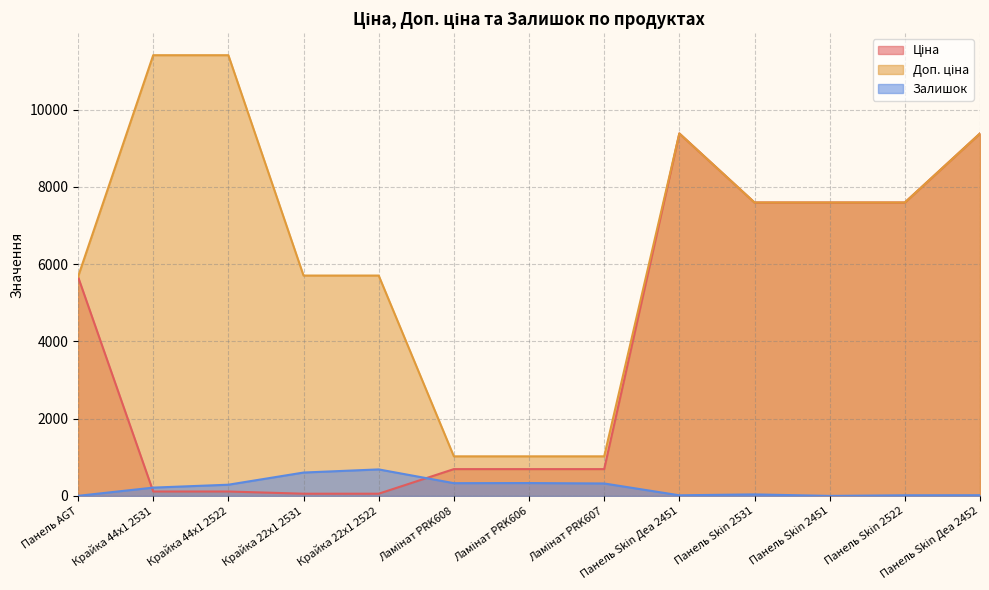

Is the value of Залишок at Крайка 44x1 2522 greater than the value of Доп. ціна at Панель Skin 2531?

No